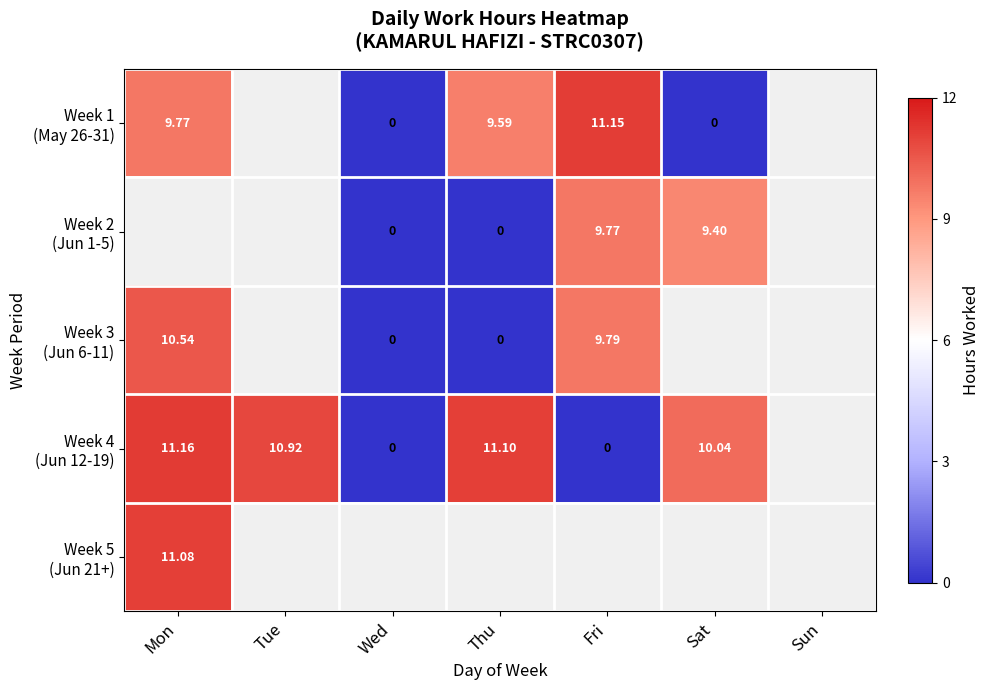

At which label does Week 4 (Jun 12-19) reach its peak?

Mon